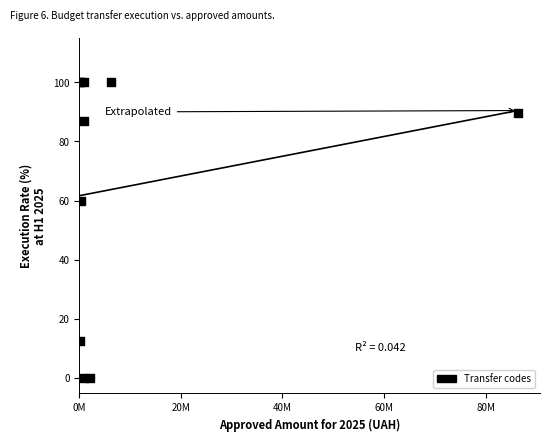

What Y value in the scatter plot is closest to 50?

60.0